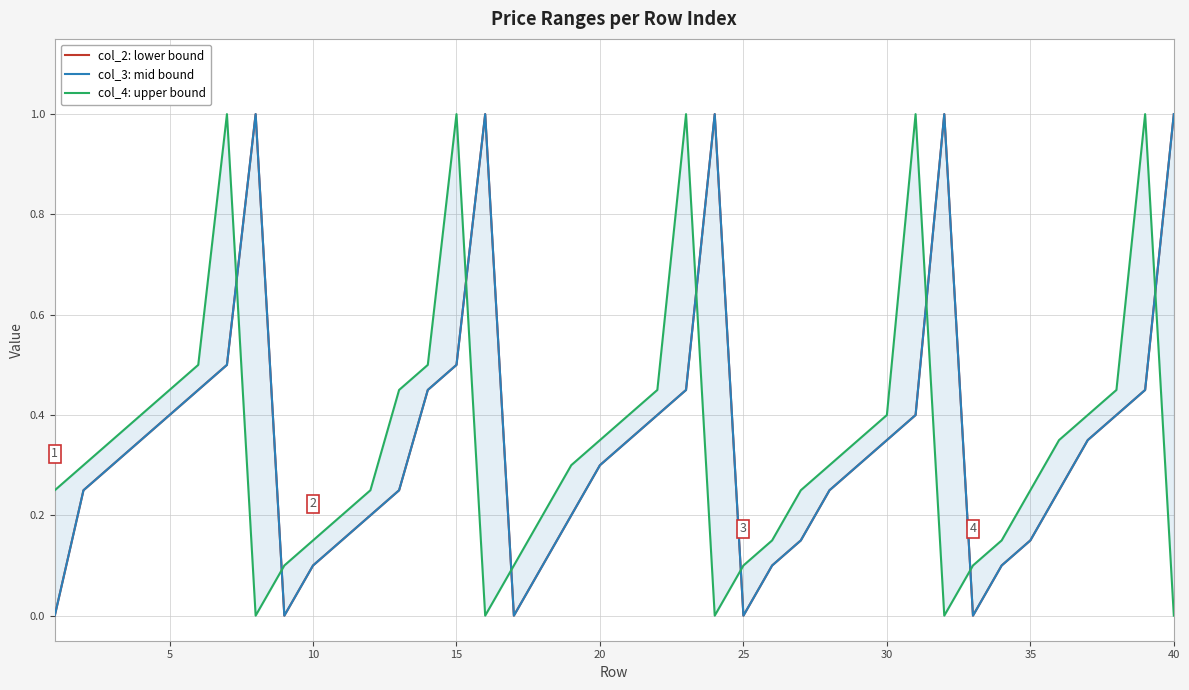

Is it true that col_2: lower bound equals 0.1 at 12?

False